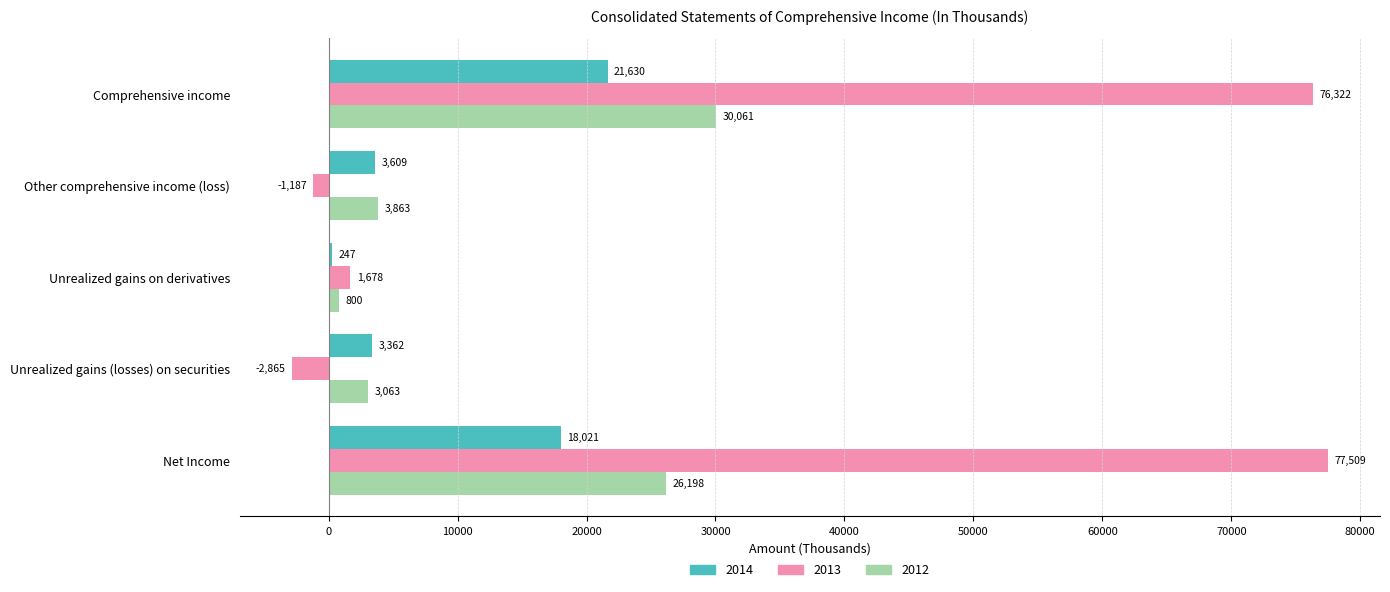

What are all the series names shown in the legend?

2014, 2013, 2012